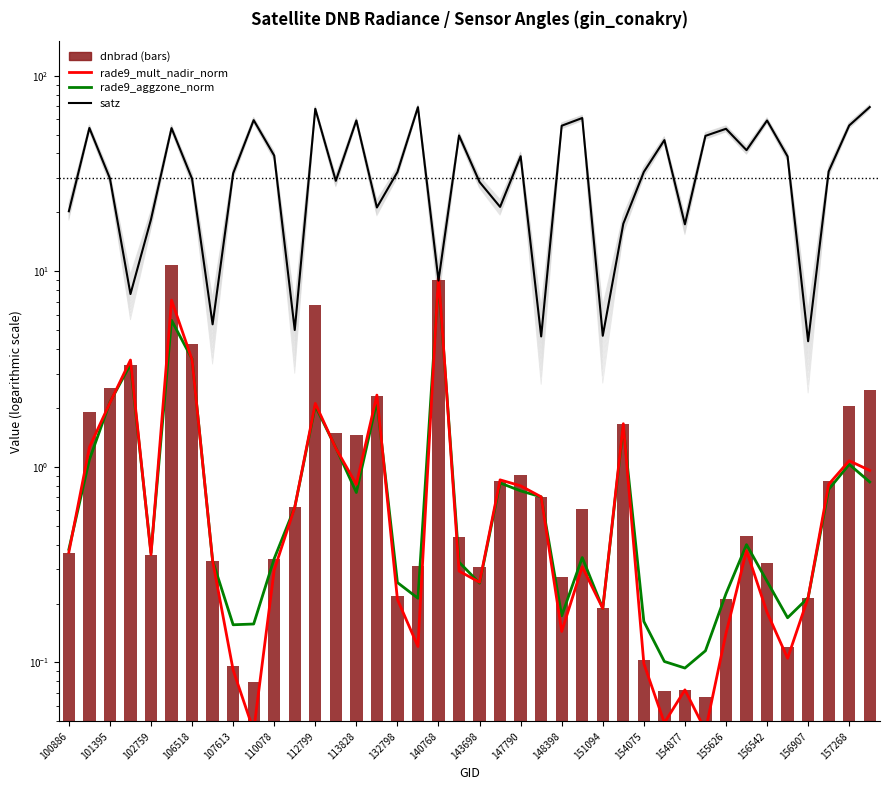

Which series changed the most between 34 and 39?

satz